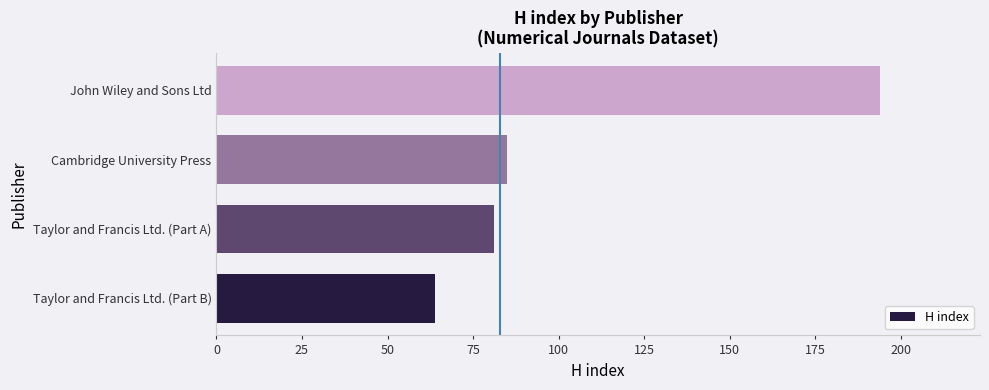

What is the greatest value displayed?

194